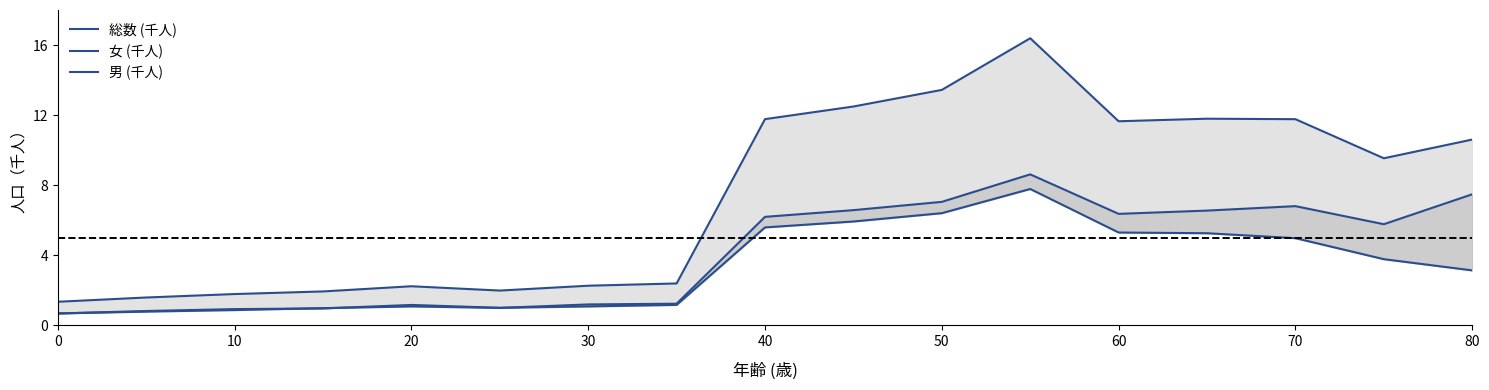

List the series in order of their overall mean, highest first.

総数 (千人), 女 (千人), 男 (千人)